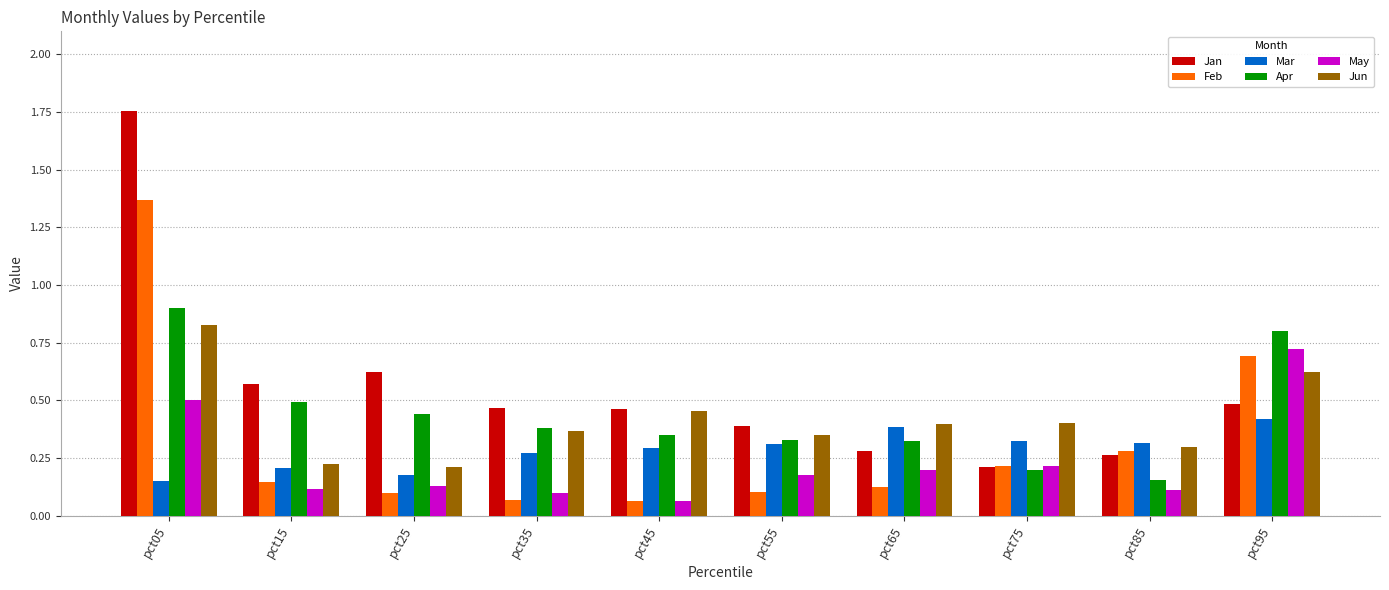

Is it true that Feb equals 0.7 at pct95?

True